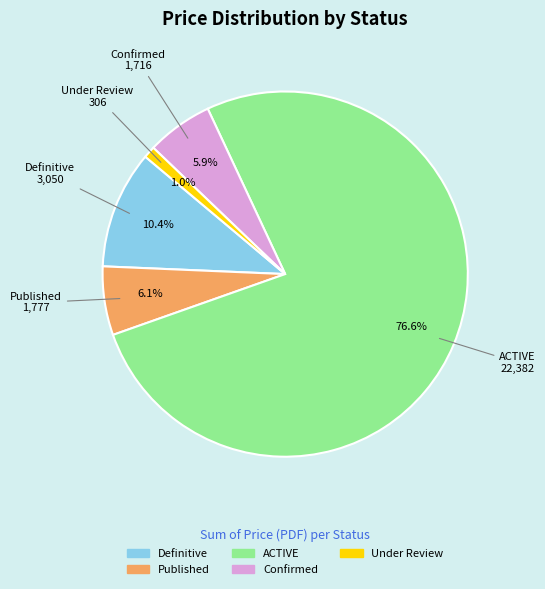

What percentage is the Under Review slice, to the nearest percent?

1%